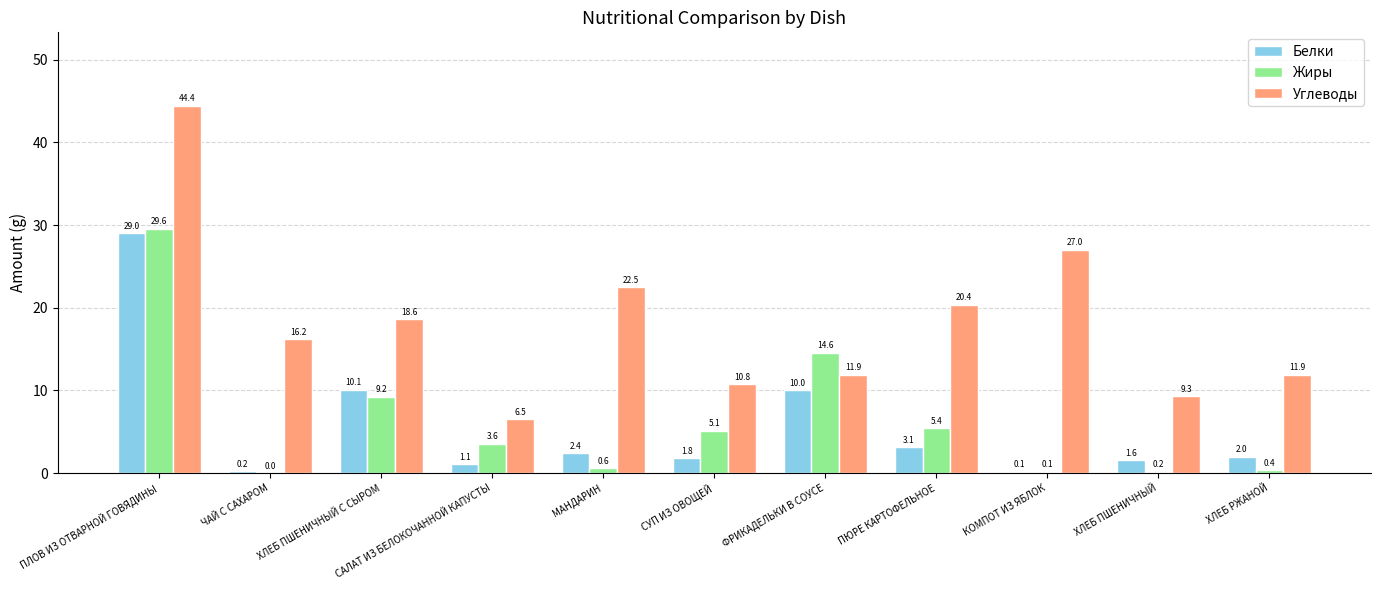

How many groups of bars are there?

11